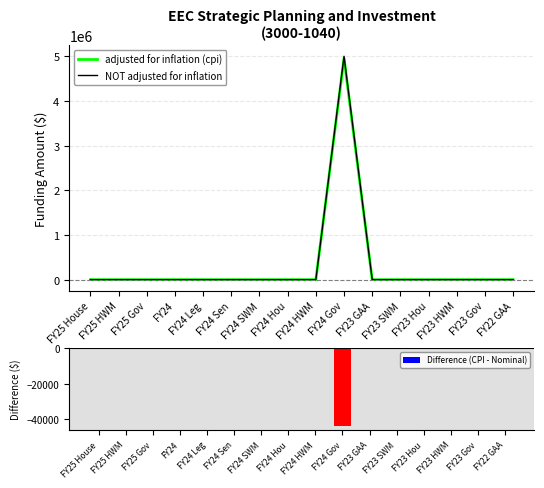

The adjusted for inflation (cpi) series shows 3263885 at FY25 HWM. True or false?

False